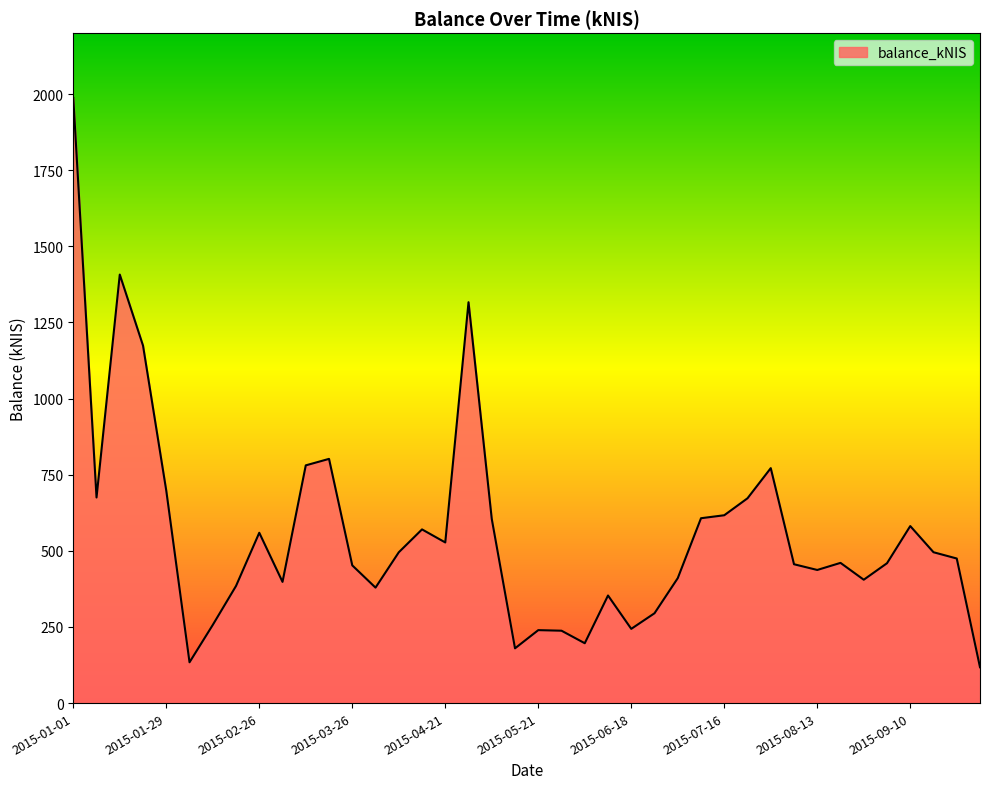

What is the greatest value displayed?

1987.2